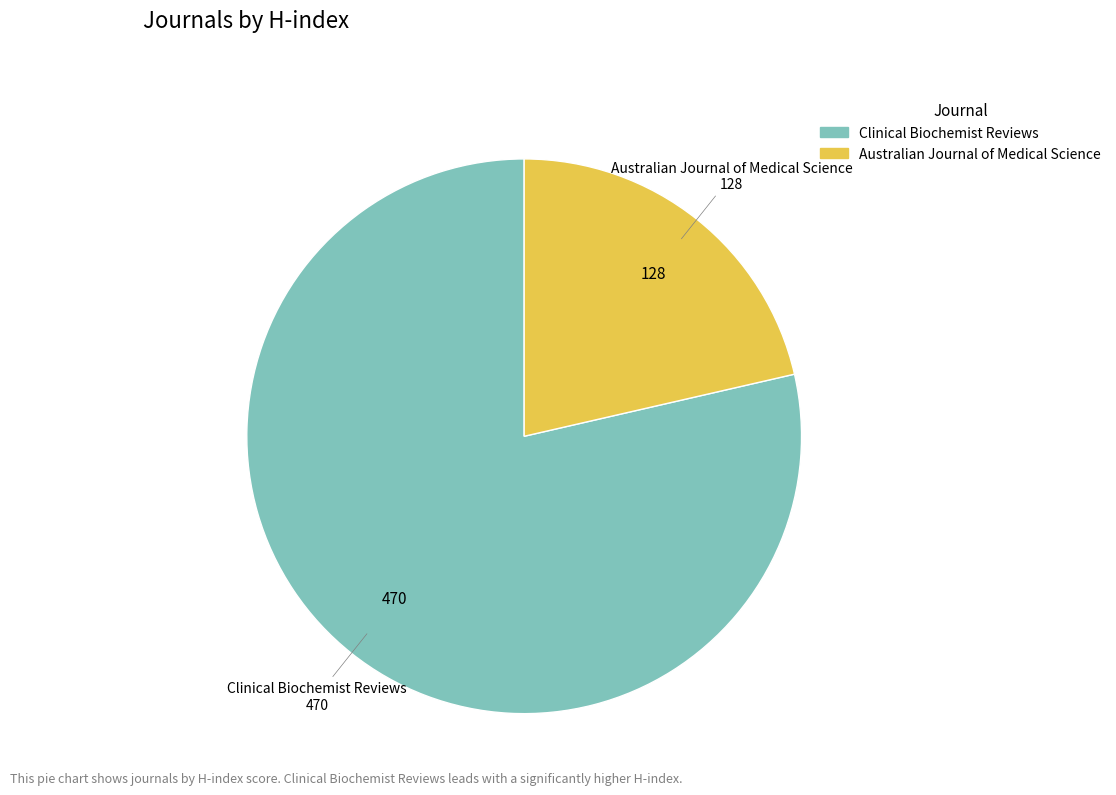

Which category has the smallest portion of the pie?

Australian Journal of Medical Science